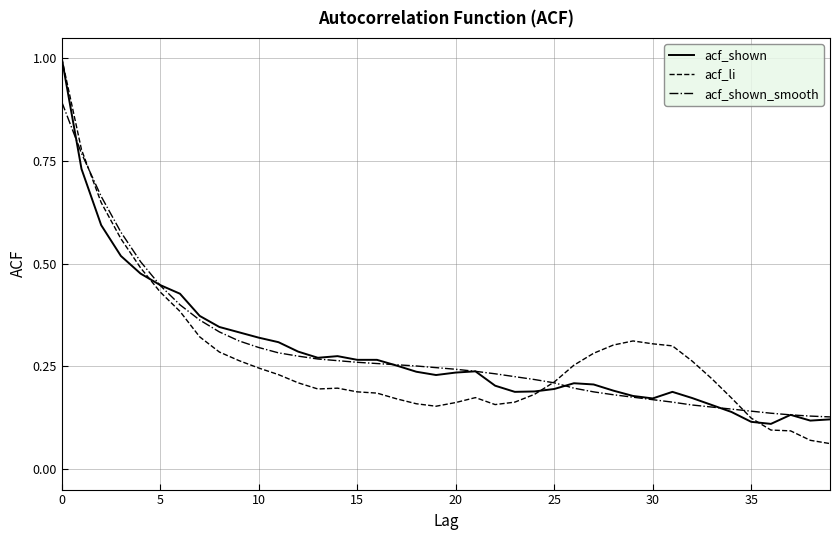

How many acf_shown_smooth values are between 0 and 1?

40